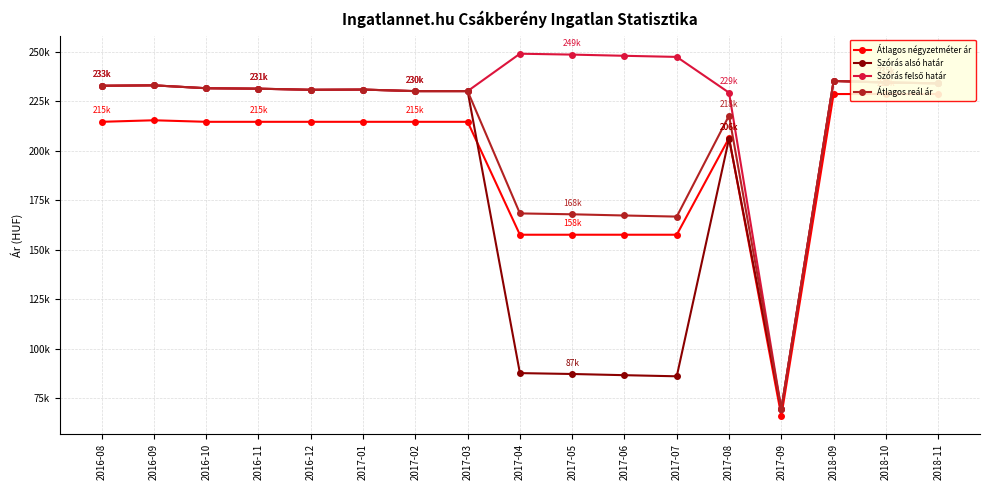

What is the minimum value shown in the chart?

66091